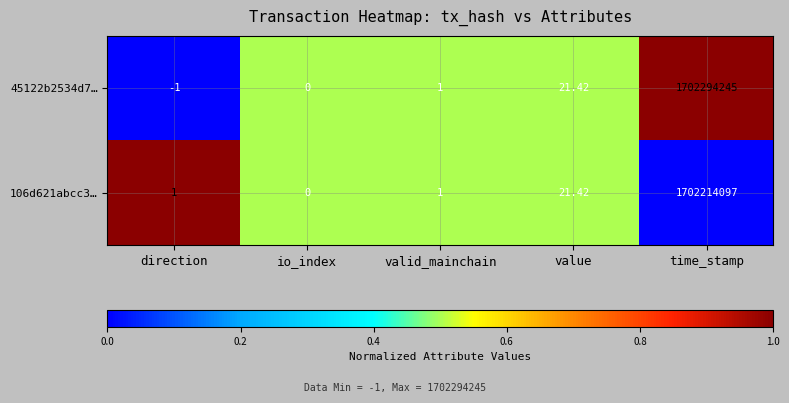

Which category has the lowest value in the 45122b2534d7… series?

direction